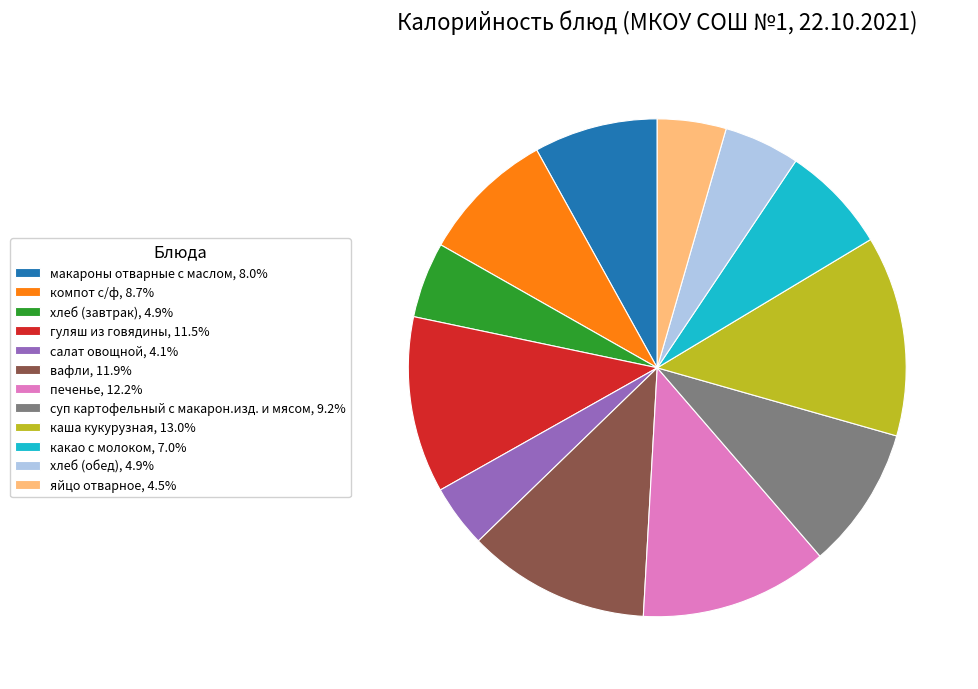

Which category has the biggest portion of the pie?

каша кукурузная